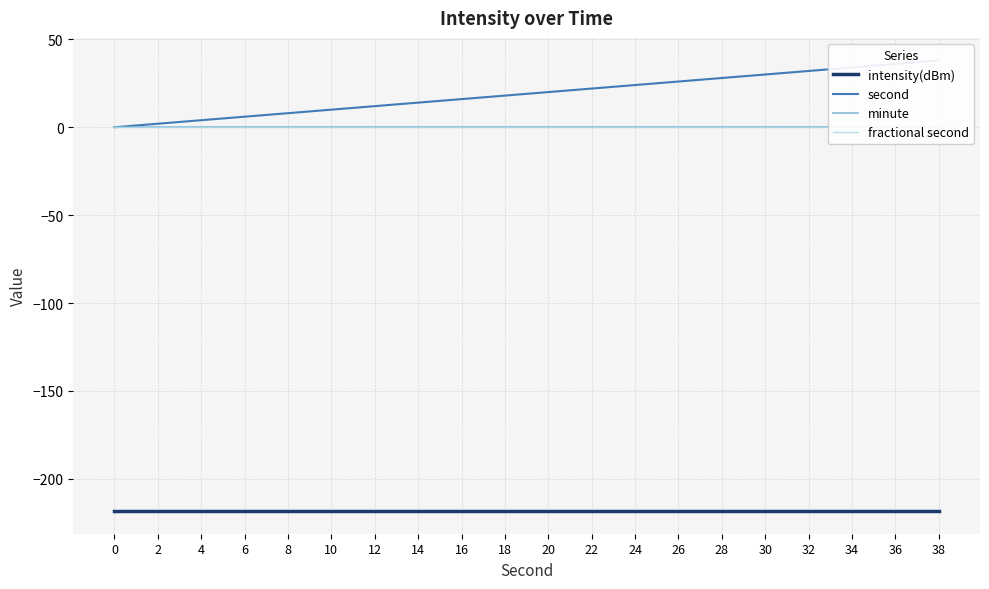

What is the minimum value for intensity(dBm)?

-218.4